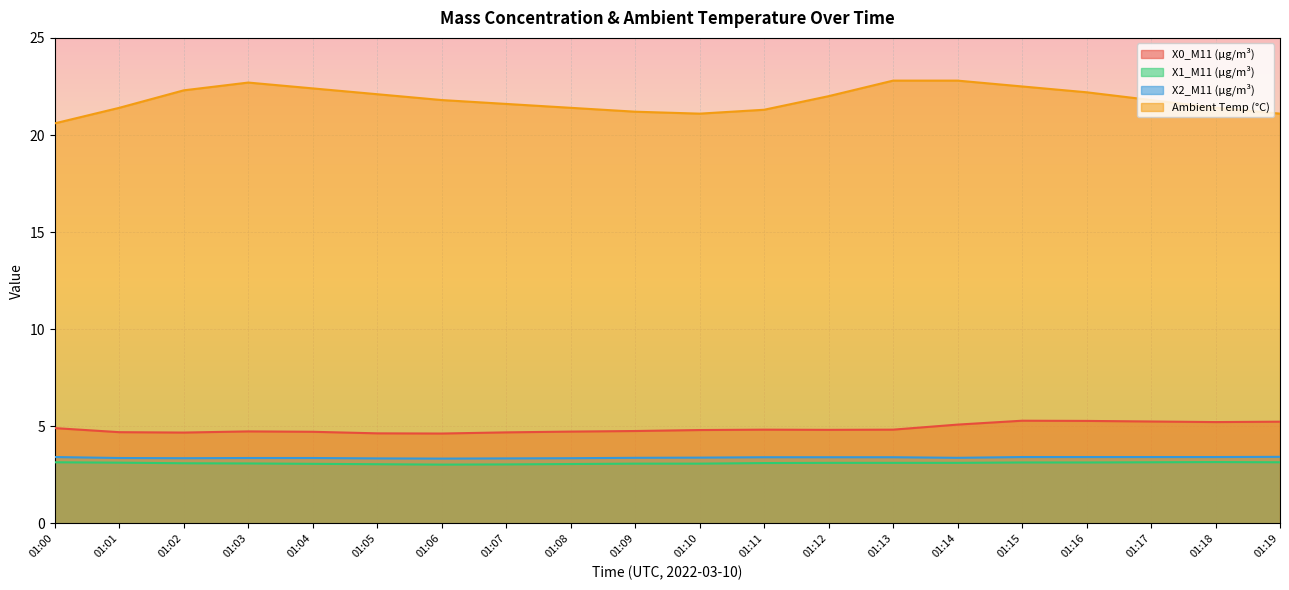

What is the difference between the maximum and minimum values in the X1_M11 (μg/m³) series?

0.1